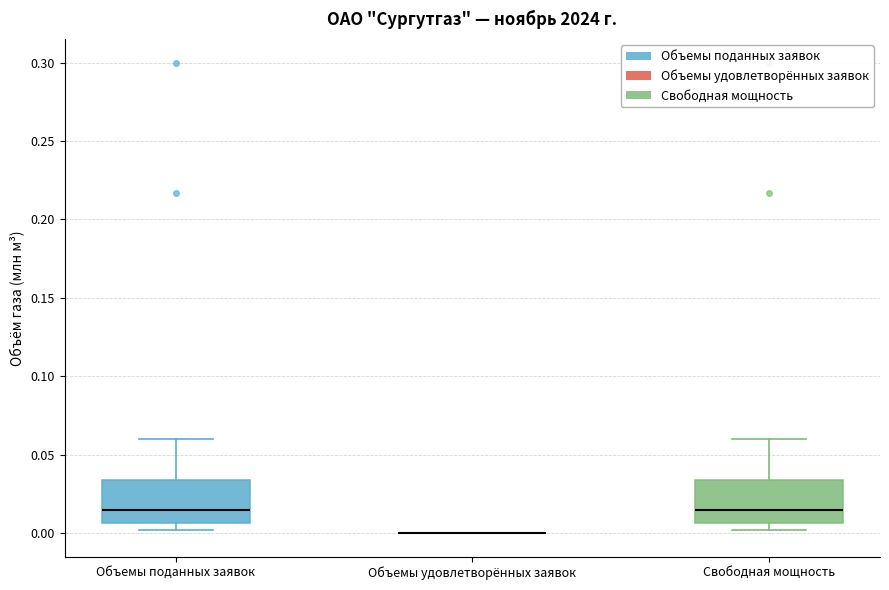

Where is the lower edge of the box for Объемы поданных заявок on the y-axis? The values are not printed on the chart, so give them approximately, as read against the axis.

0.005